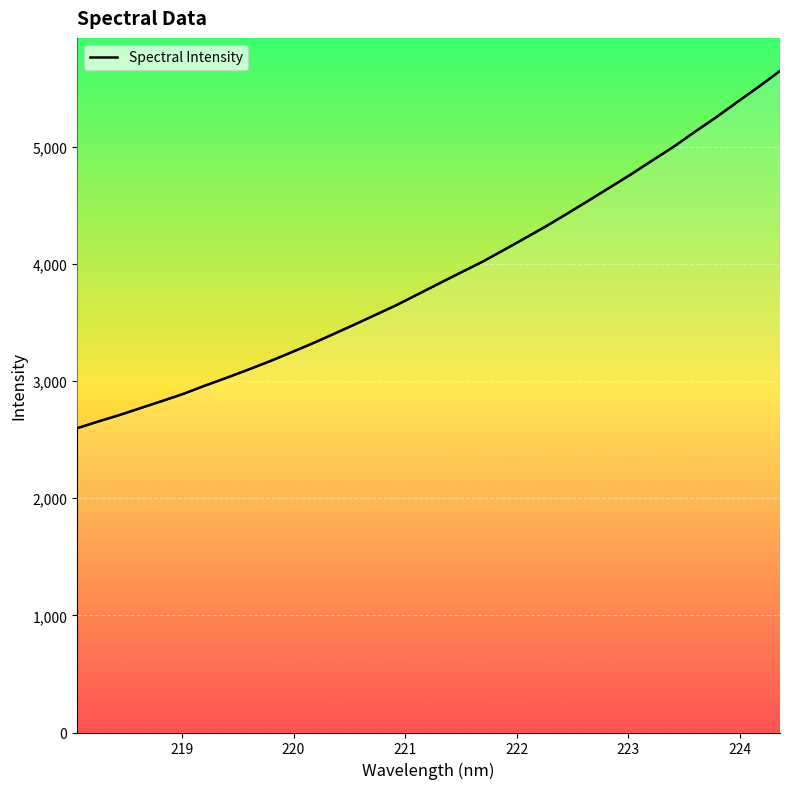

How many lines are shown in the chart?

1